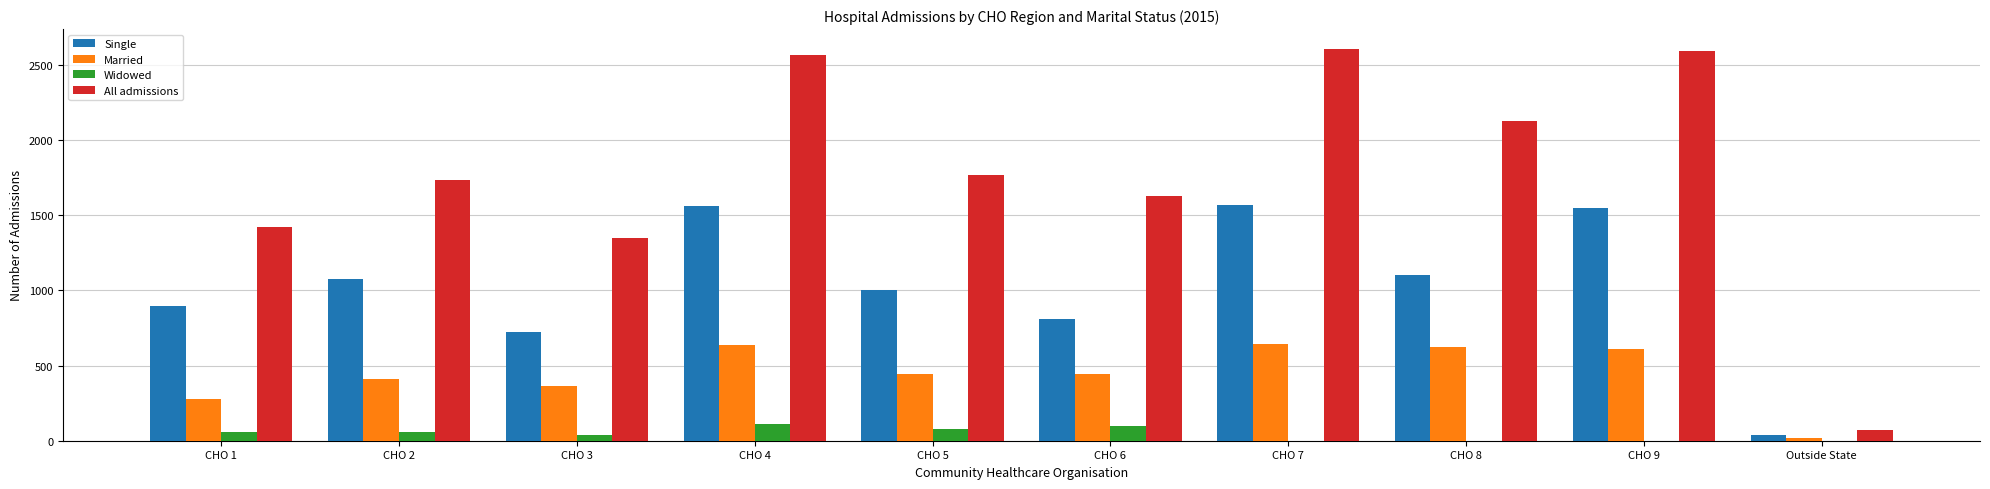

Are the bars grouped side by side (vs. stacked)?

Yes